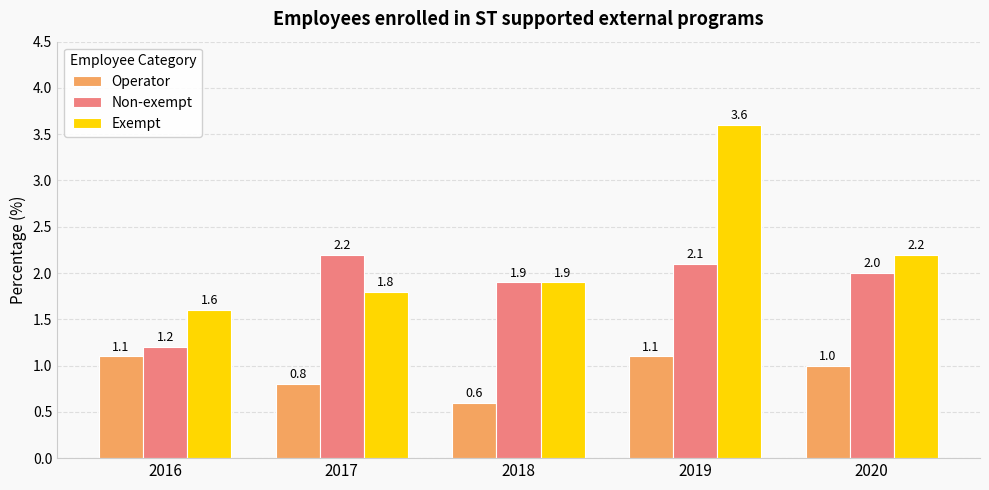

What is the minimum value shown in the chart?

0.6